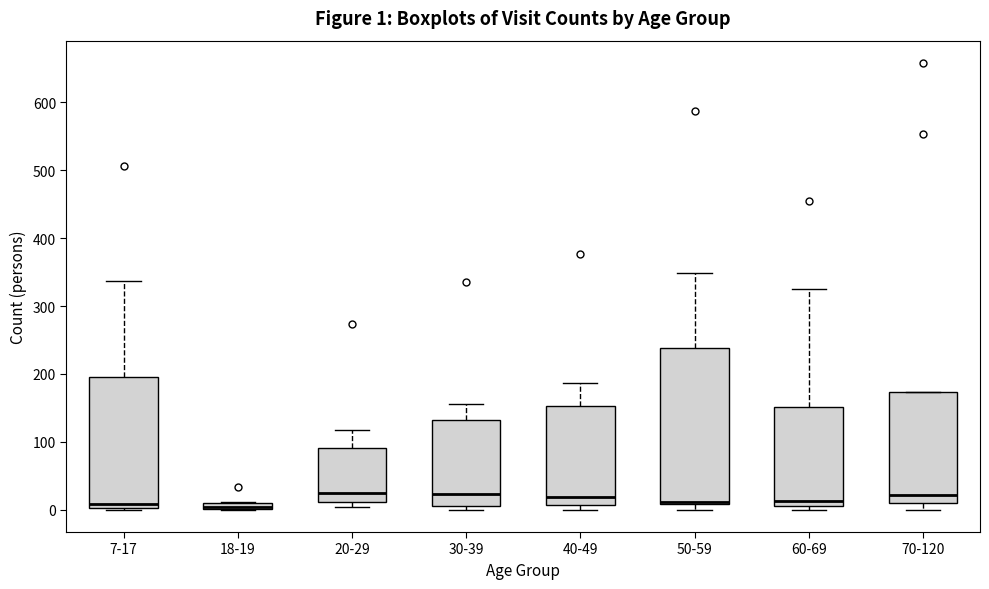

Comparing the boxes themselves (not the whiskers), which one is the tallest?

50-59